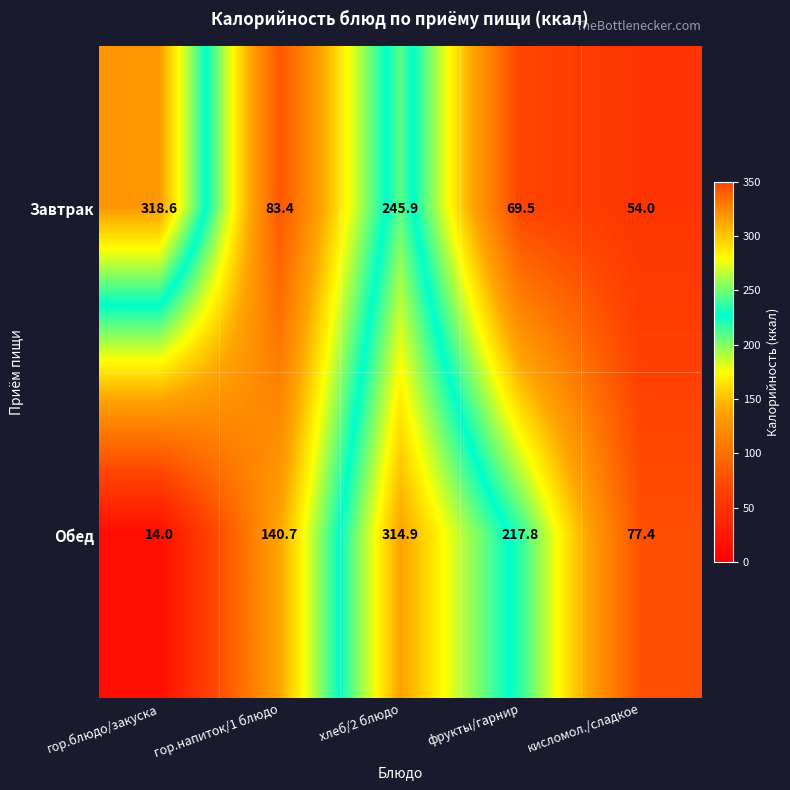

How many data points in Завтрак are above 83?

3